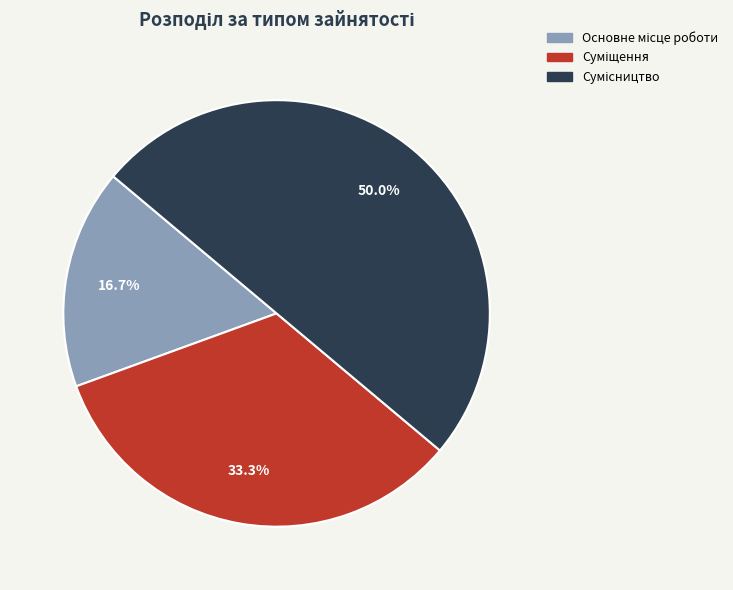

To the nearest percent, what portion does Сумісництво represent?

50%